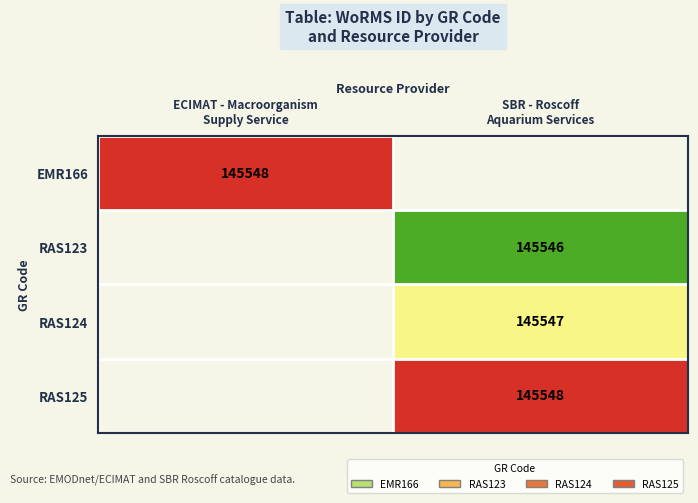

Is the value of RAS123 at SBR - Roscoff Aquarium Services greater than the value of EMR166 at ECIMAT - Macroorganism Supply Service?

No